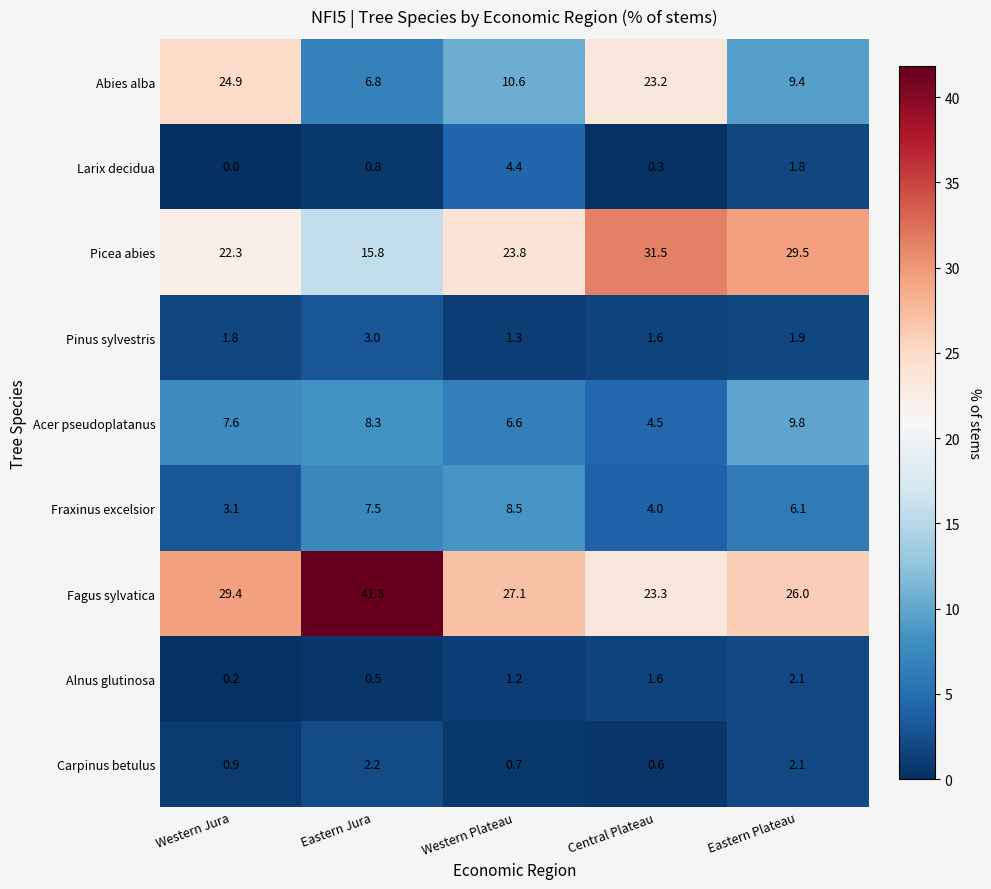

Is it true that Abies alba equals 10.6 at Western Plateau?

True